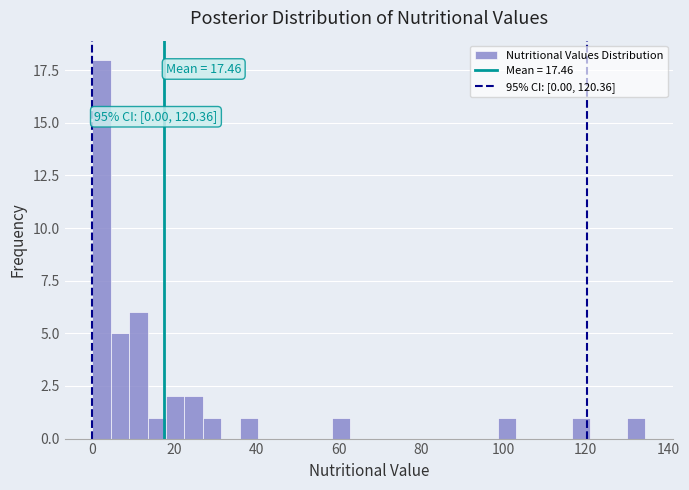

Read against the x-axis, roughly where is the centre of the tallest bar?

2